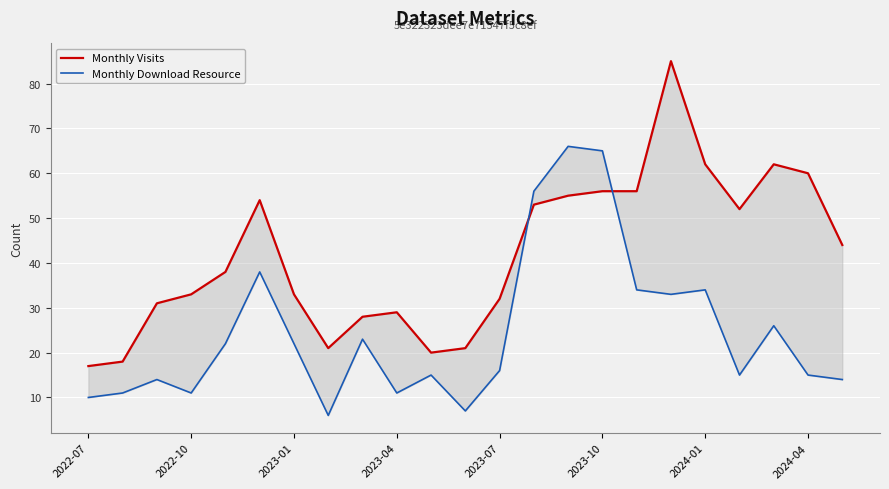

In Monthly Download Resource, how many points are higher than both neighbors (excluding endpoints)?

7